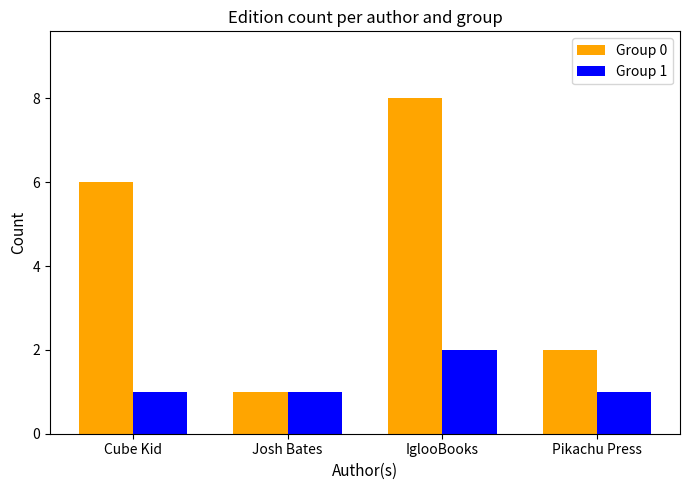

Which series changed the most between Josh Bates and IglooBooks?

Group 0